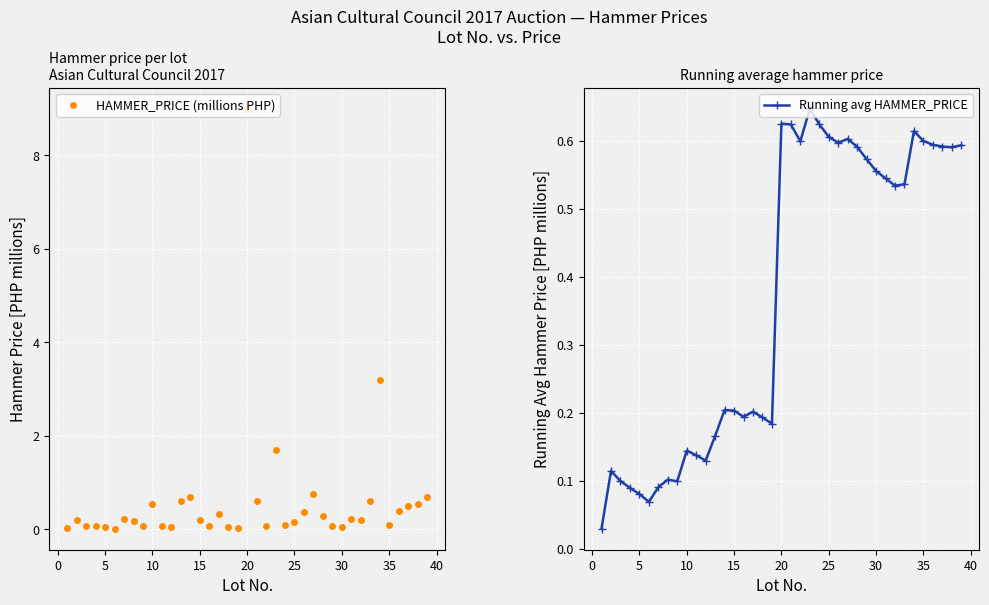

True or false: Running avg HAMMER_PRICE has a value of 0.6 at 25.

True